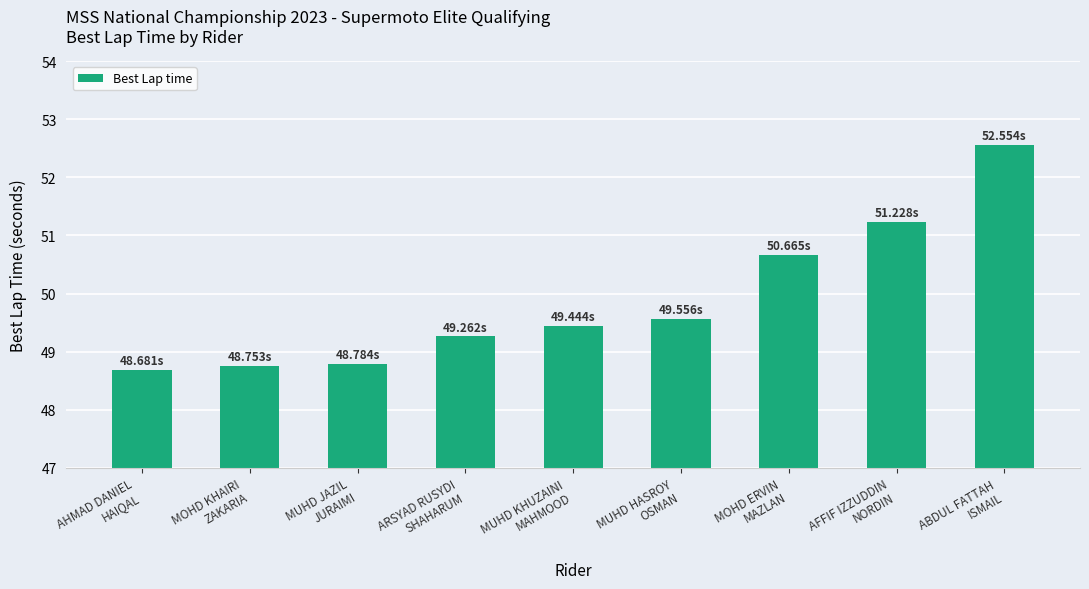

Reading left to right, transcribe all the data shown in this chart.

48.7	48.8	48.8	49.3	49.4	49.6	50.7	51.2	52.6